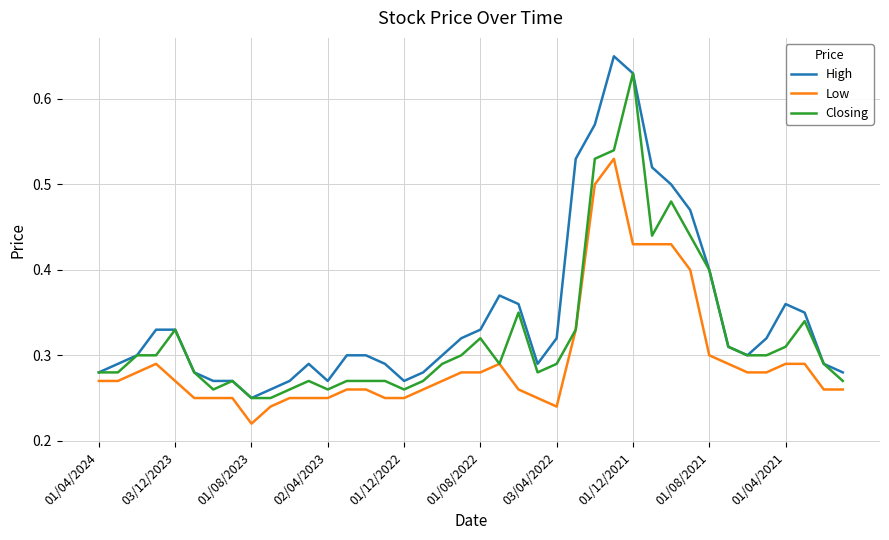

True or false: Low and High intersect in this chart.

False